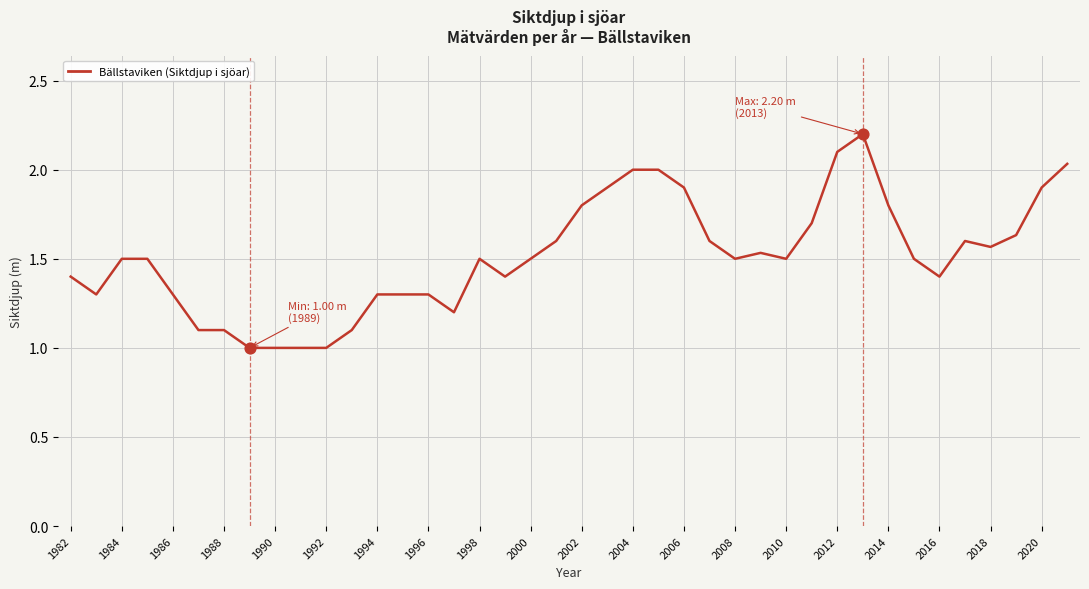

What is the maximum value shown in the chart?

2.2